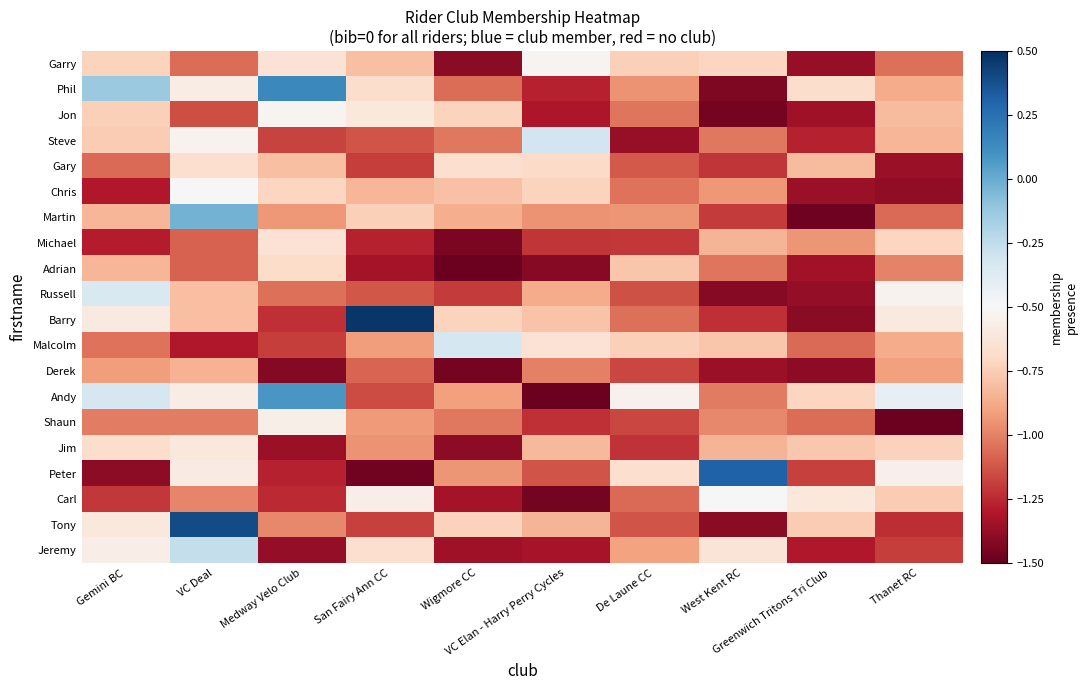

Rank the series by their maximum value, from highest to lowest.

Barry, Tony, Peter, Phil, Andy, Martin, Jeremy, Steve, Malcolm, Russell, Chris, Carl, Garry, Jon, Shaun, Jim, Michael, Gary, Adrian, Derek